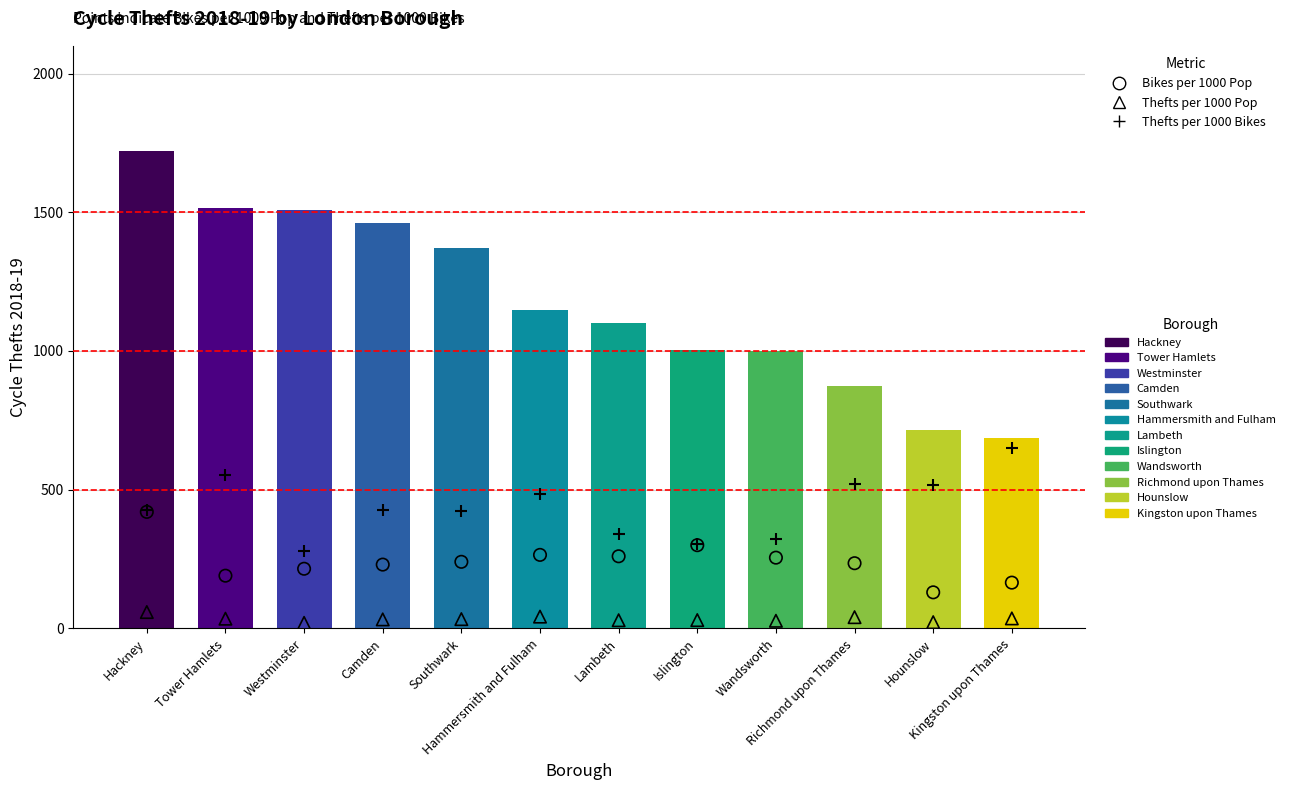

Which series has the largest total across all categories?

Cycle Thefts 2018-9